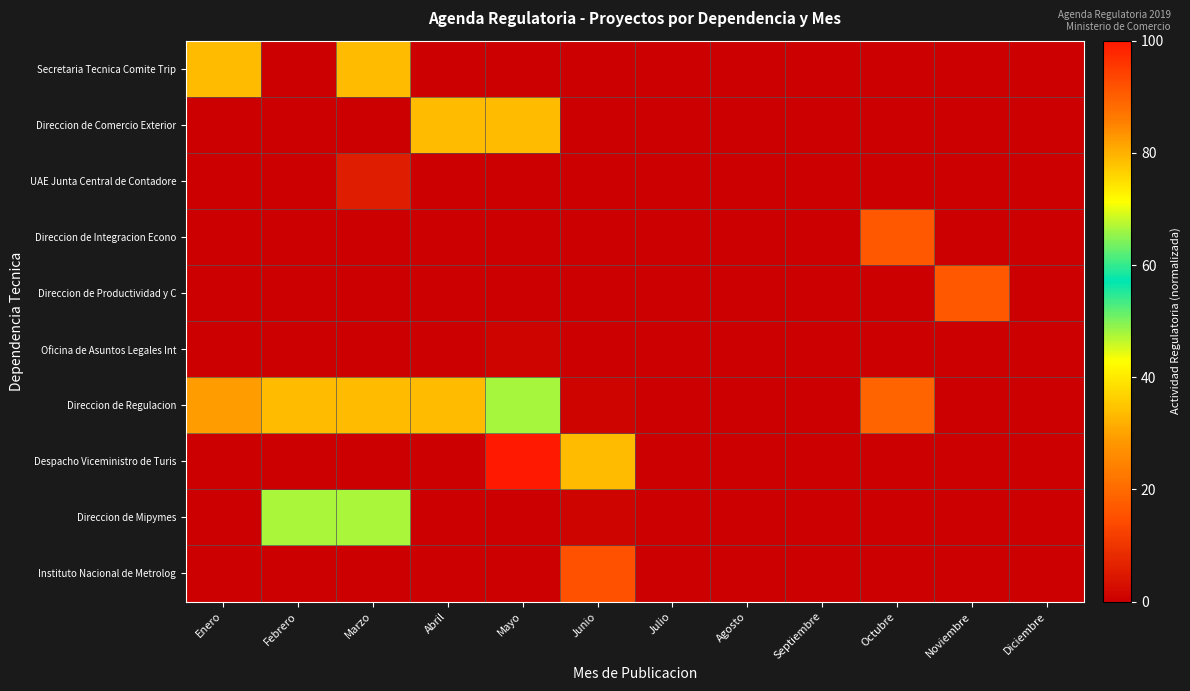

Rank the series at Junio from highest to lowest value.

Despacho Viceministro de Turis, Instituto Nacional de Metrolog, Direccion de Regulacion, Direccion de Mipymes, Secretaria Tecnica Comite Trip, Direccion de Comercio Exterior, UAE Junta Central de Contadore, Direccion de Integracion Econo, Direccion de Productividad y C, Oficina de Asuntos Legales Int